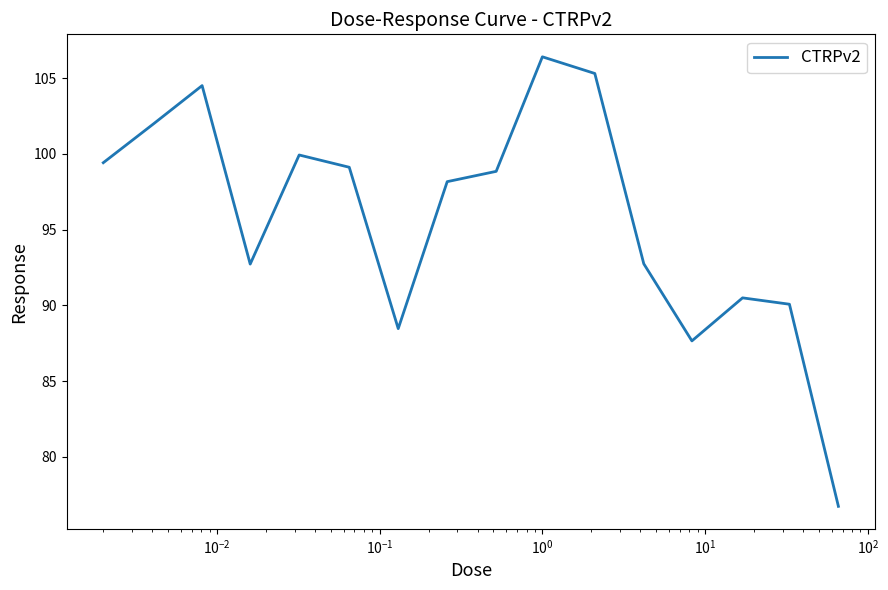

What is the smallest value displayed?

76.7